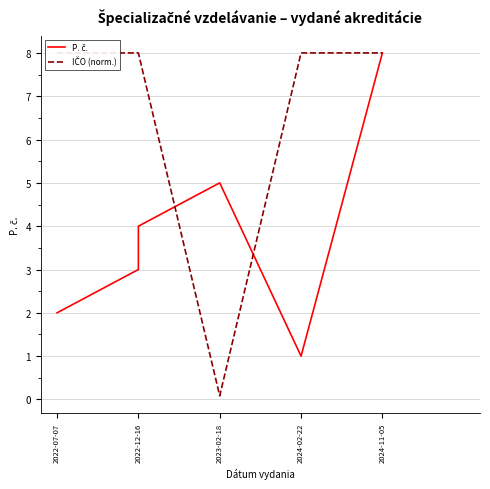

How many data points does each series have?

6